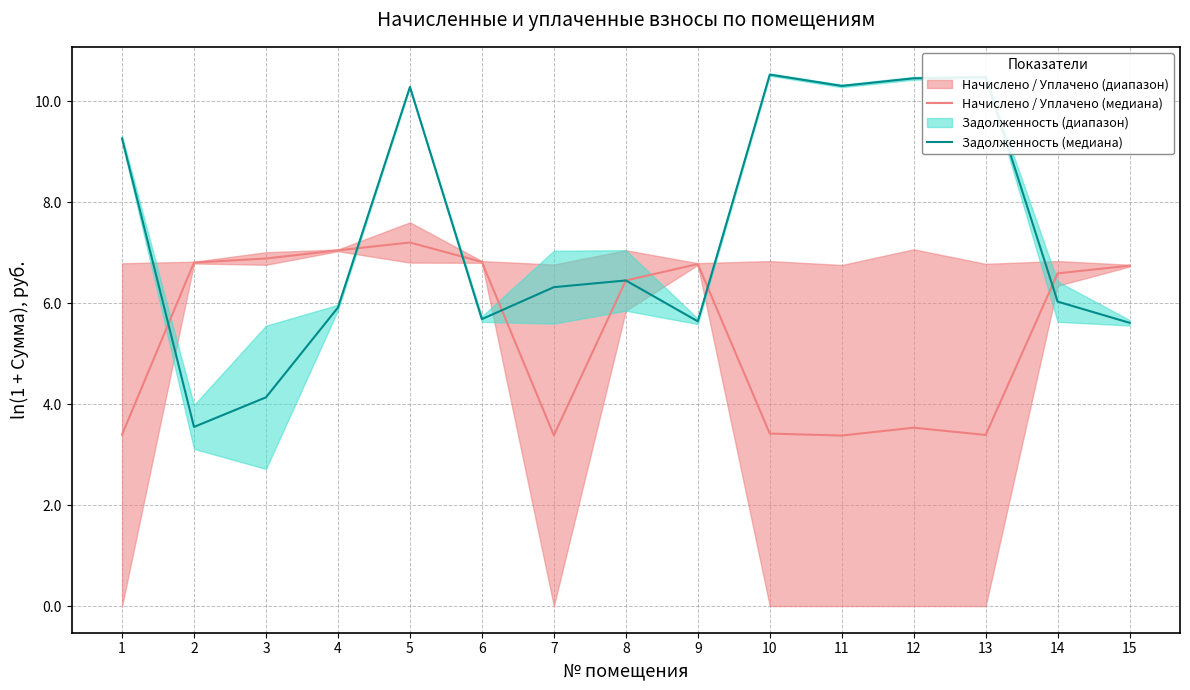

Reading left to right, extract all data points from this chart.

Начислено / Уплачено (медиана): 1=3.4	2=6.8	3=6.9	4=7.0	5=7.2	6=6.8	7=3.4	8=6.5	9=6.8	10=3.4	11=3.4	12=3.5	13=3.4	14=6.6	15=6.7
Задолженность (медиана): 1=9.3	2=3.5	3=4.1	4=5.9	5=10.3	6=5.7	7=6.3	8=6.5	9=5.6	10=10.5	11=10.3	12=10.5	13=10.5	14=6.0	15=5.6